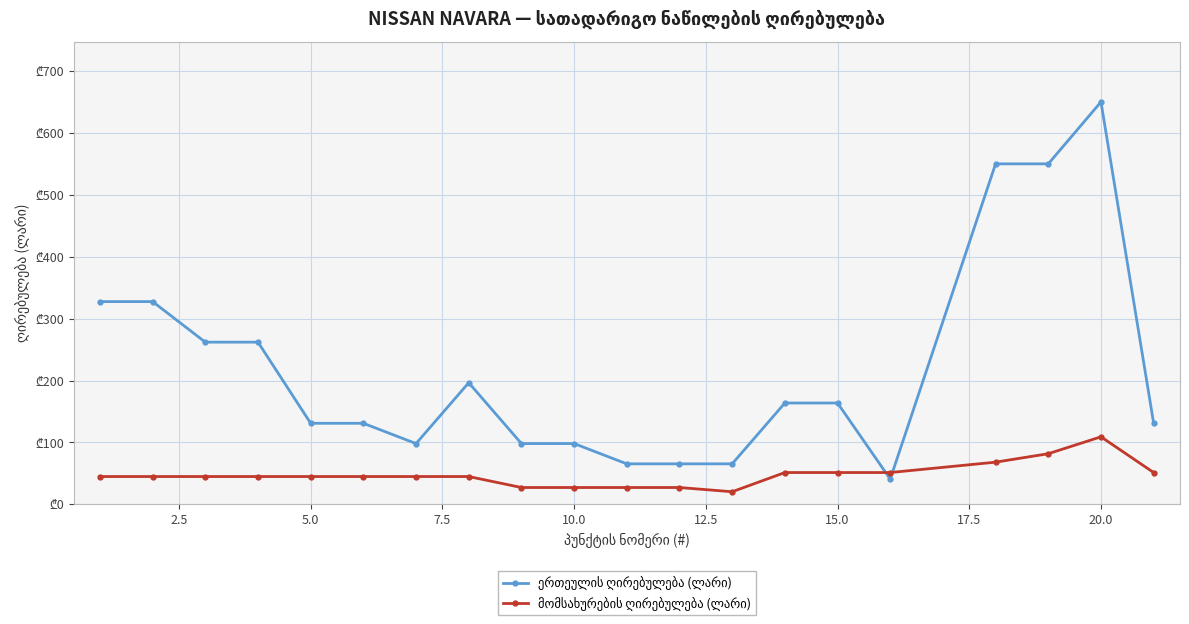

Which series ends up on top after the final intersection of ერთეულის ღირებულება (ლარი) and მომსახურების ღირებულება (ლარი)?

ერთეულის ღირებულება (ლარი)